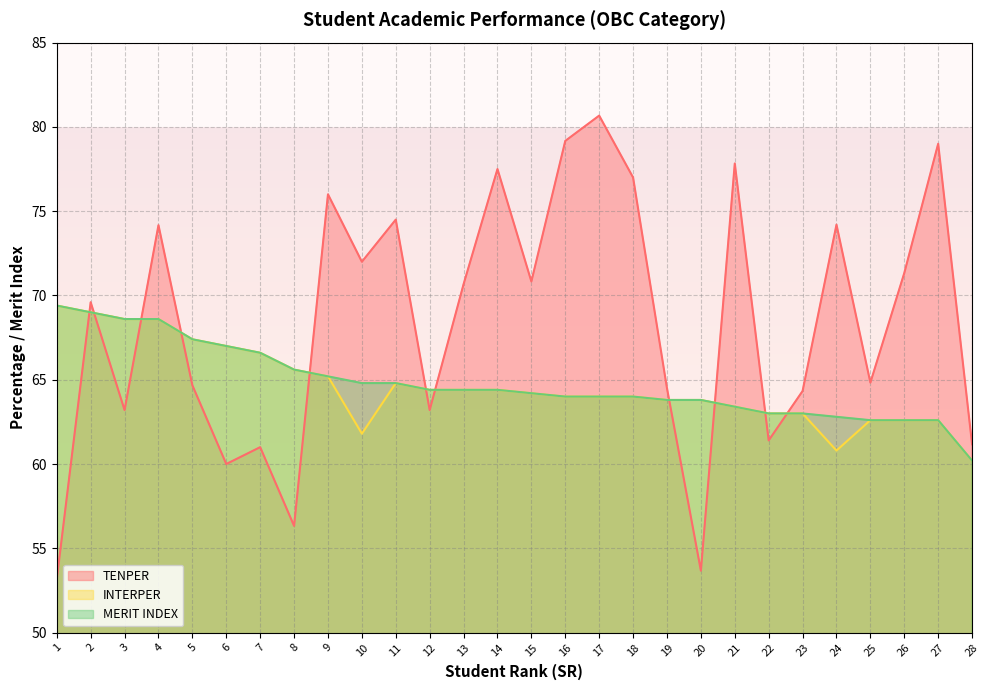

How many intersections are there between MERIT INDEX and TENPER?

11